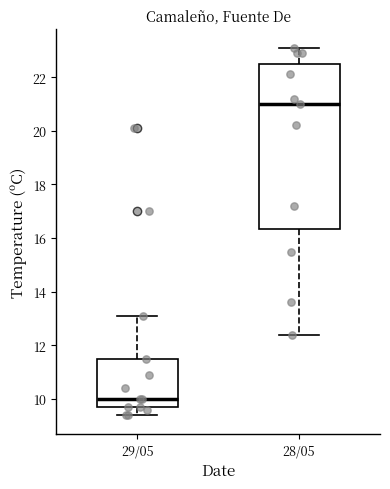

Which box is the tallest, from its lower edge to its upper edge?

28/05